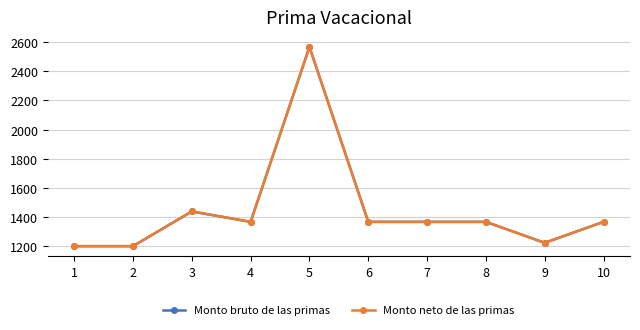

How many lines are shown in the chart?

2